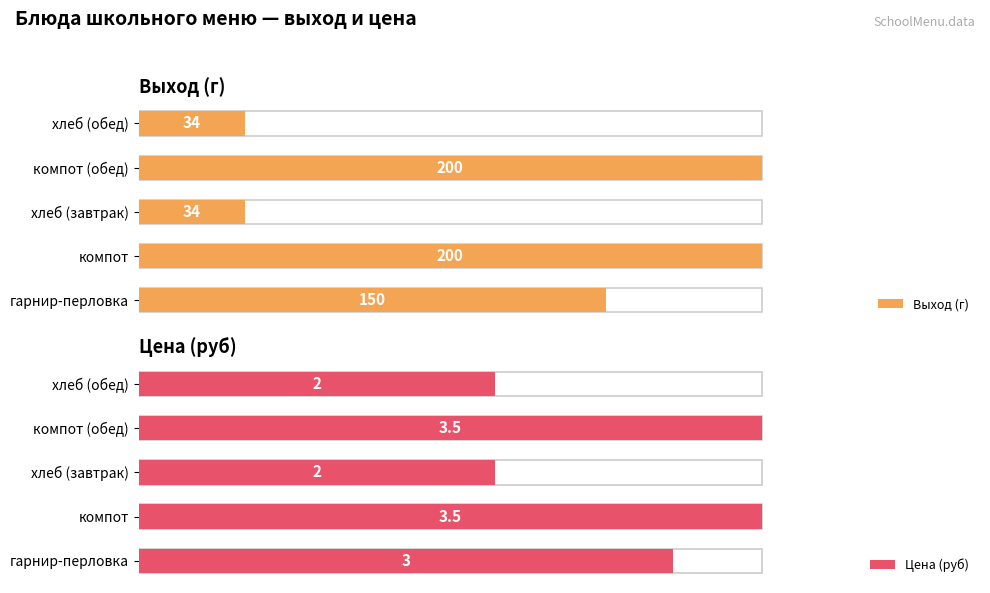

The Выход (г) series shows 319.5 at компот (обед). True or false?

False